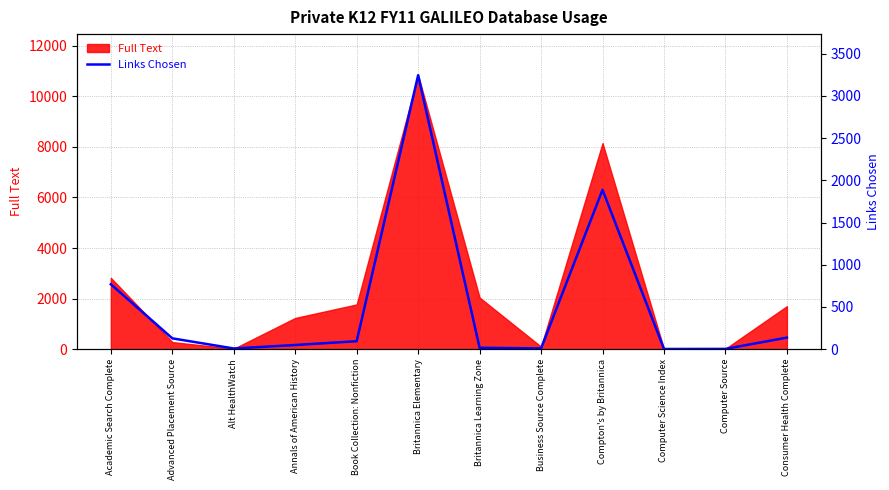

At which category does the data reach its first local peak?

Britannica Elementary